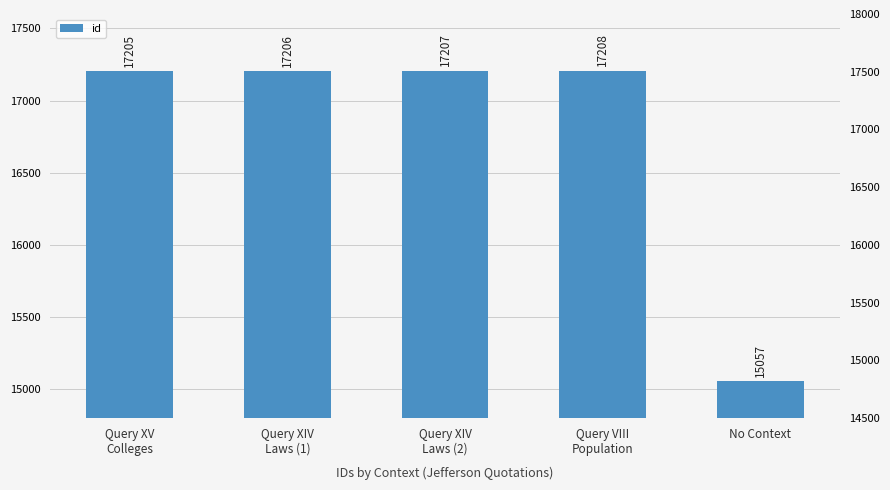

Reading left to right, transcribe all the data shown in this chart.

17205	17206	17207	17208	15057